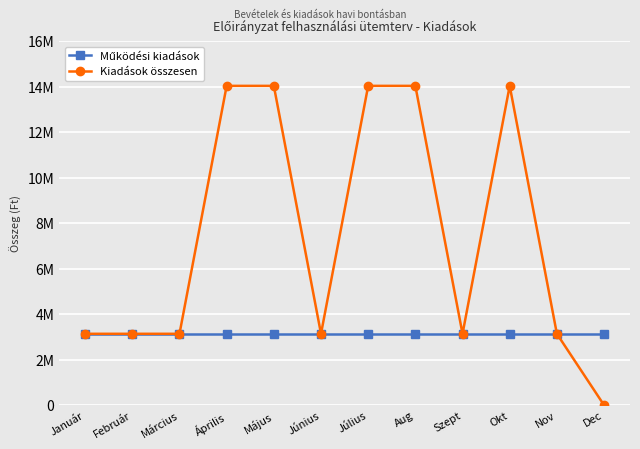

At how many categories does at least one series exceed 13959913?

5